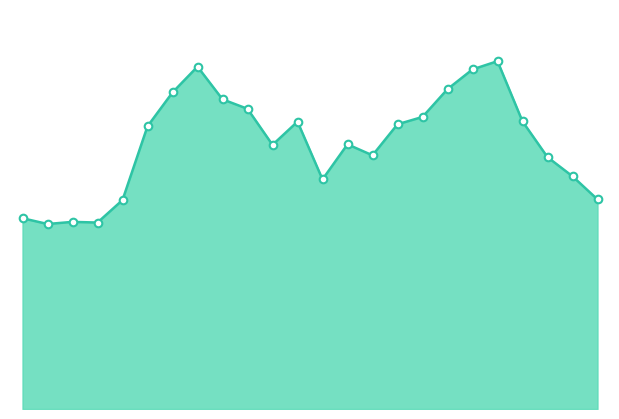

How many lines are shown in the chart?

1